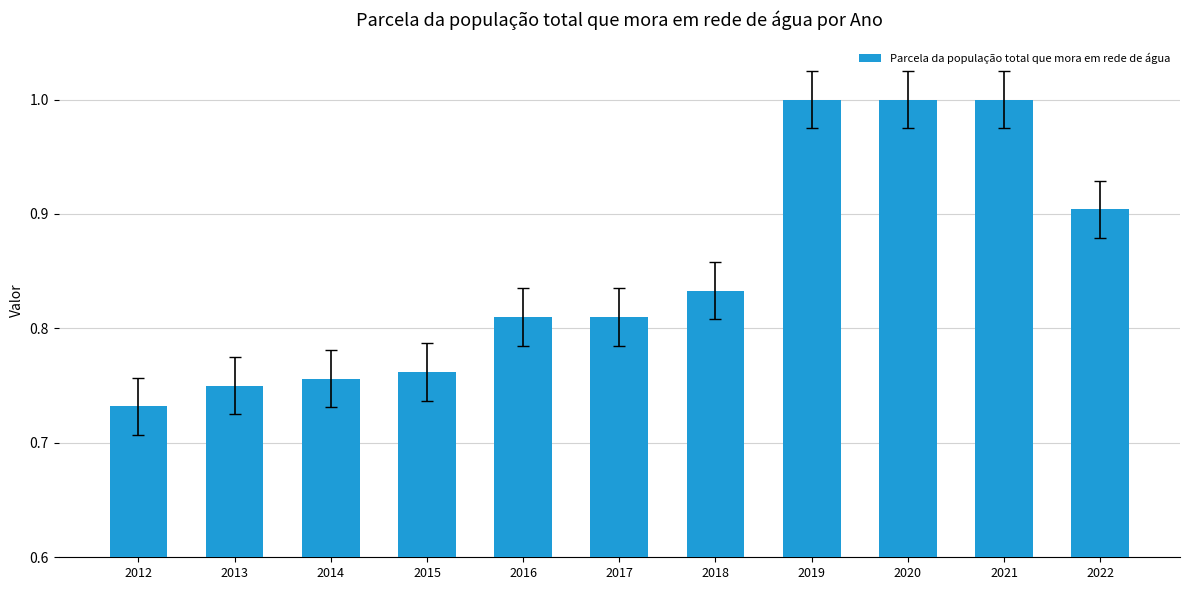

How many values are between 0 and 1?

11